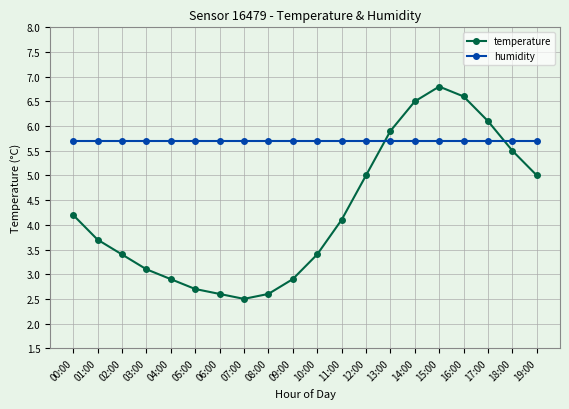

How many distinct data groups are displayed?

2